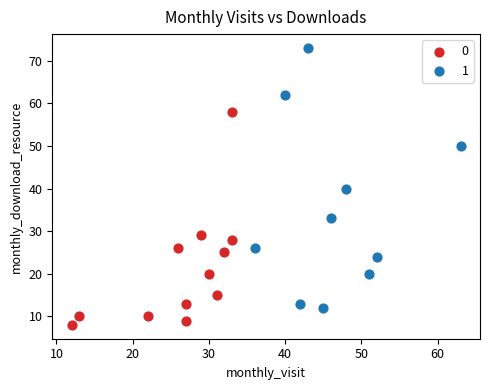

What are all the series names shown in the legend?

0, 1